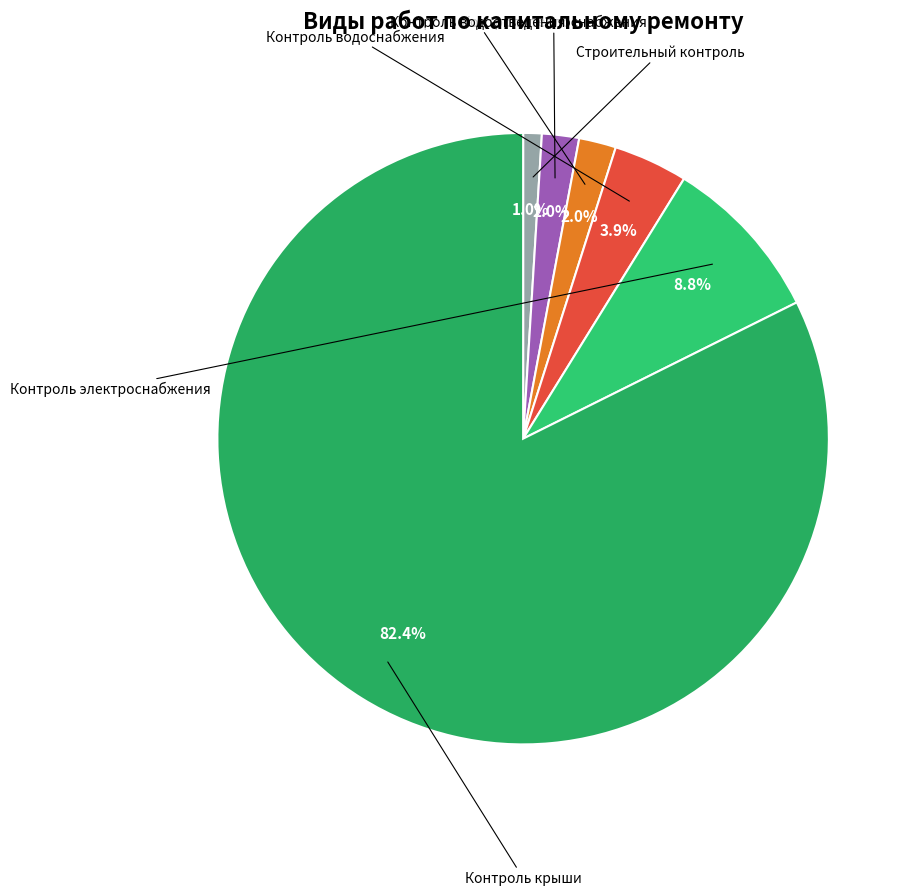

How many slices are in this pie chart?

6